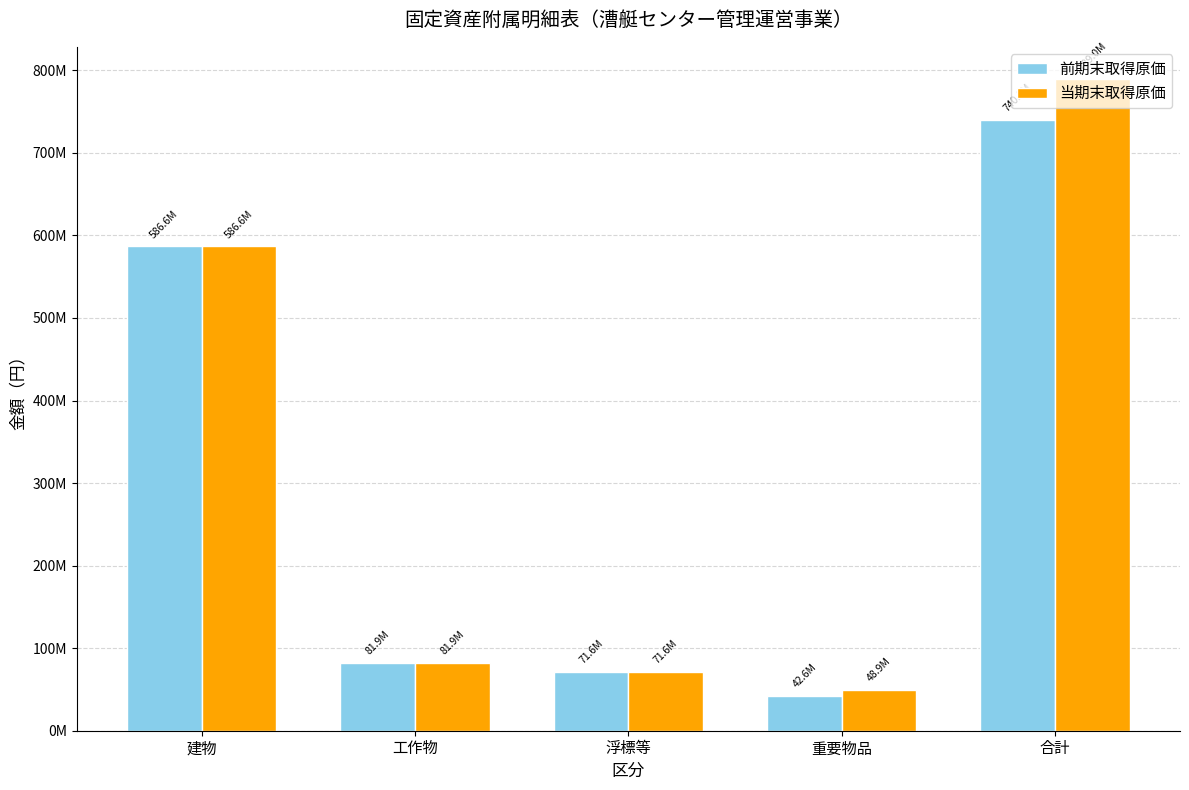

What are all the series names shown in the legend?

前期末取得原価, 当期末取得原価